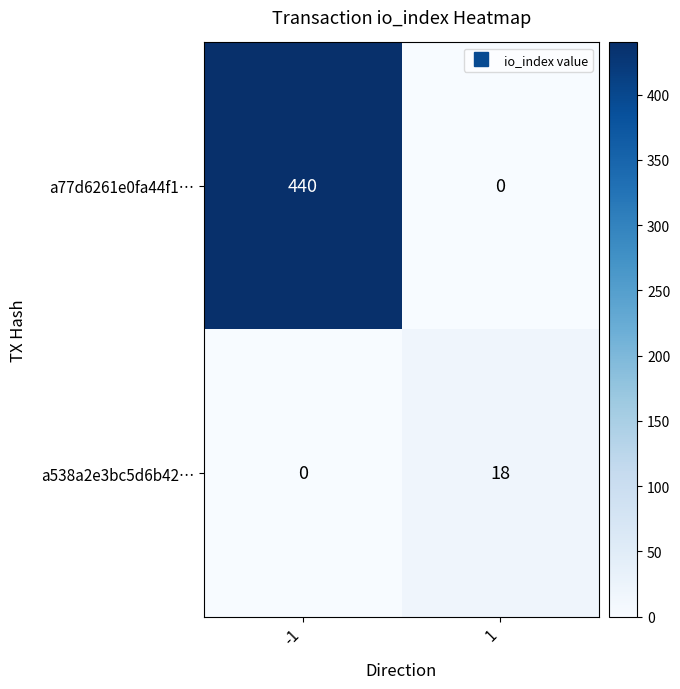

Which series has the largest range (max minus min)?

a77d6261e0fa44f1…